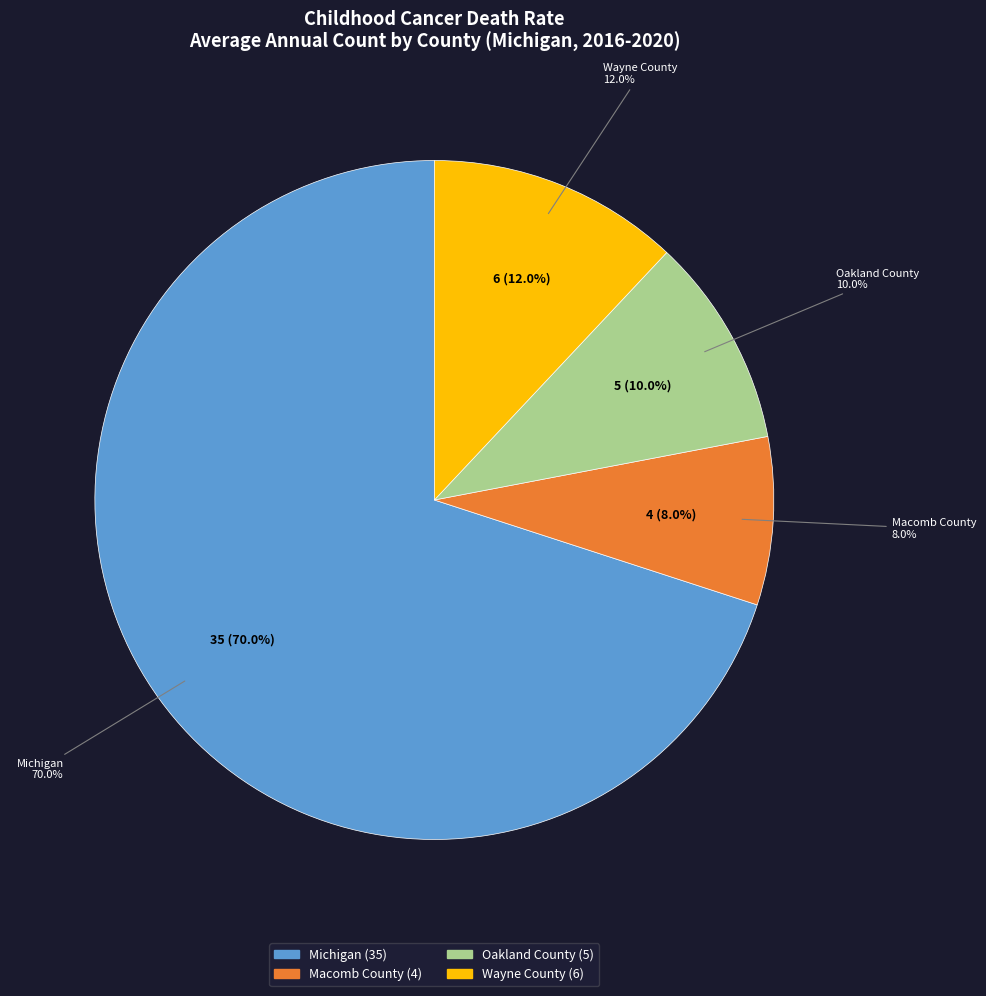

To the nearest percent, what is the combined percentage of Macomb County and Michigan?

78%